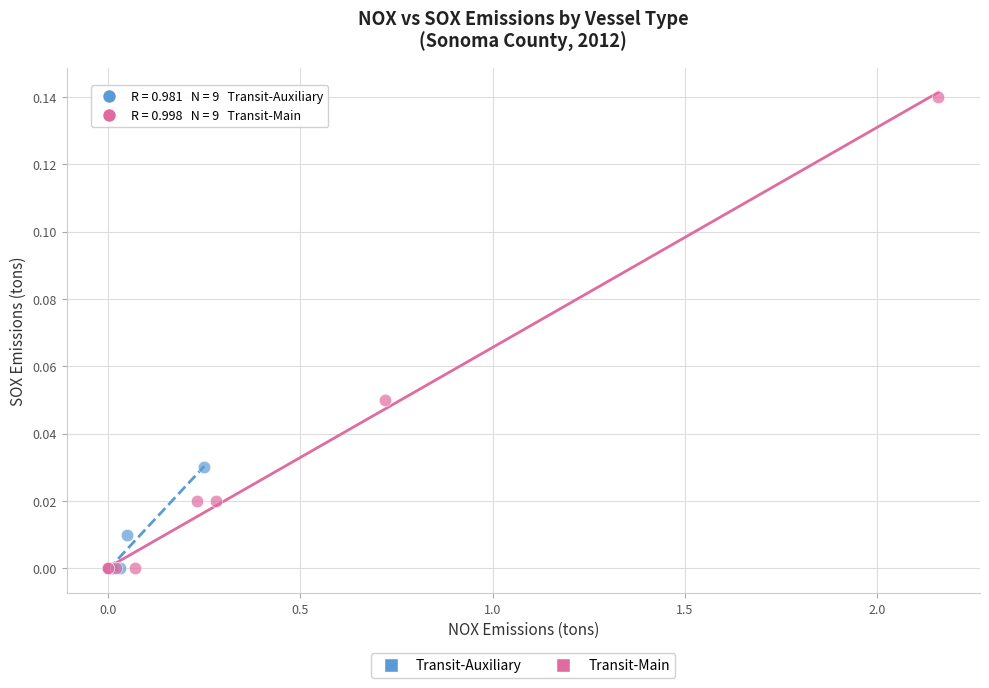

Which series has the widest spread of Y values?

Transit-Main